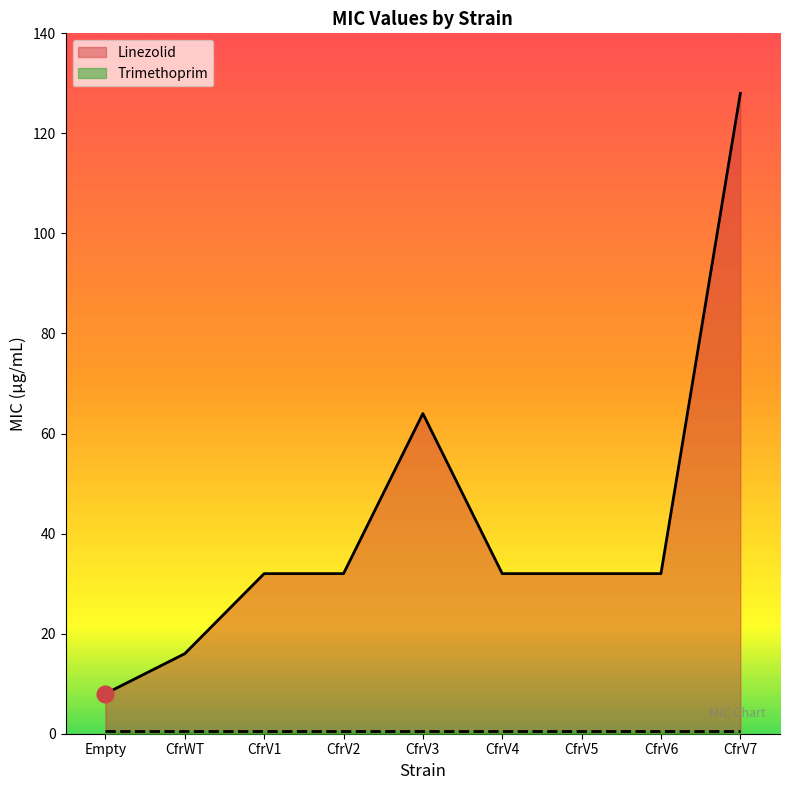

Reading left to right, list all the values displayed in this chart.

8	16	32	32	64	32	32	32	128